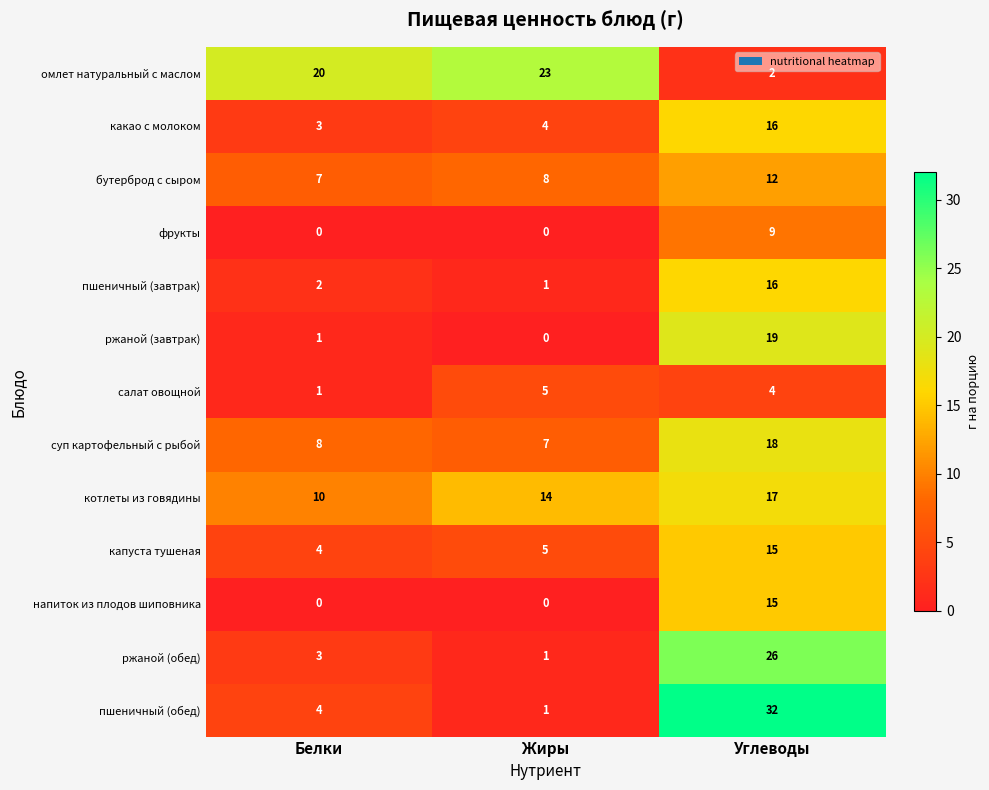

What is the spread (max minus min) of values at Углеводы?

30